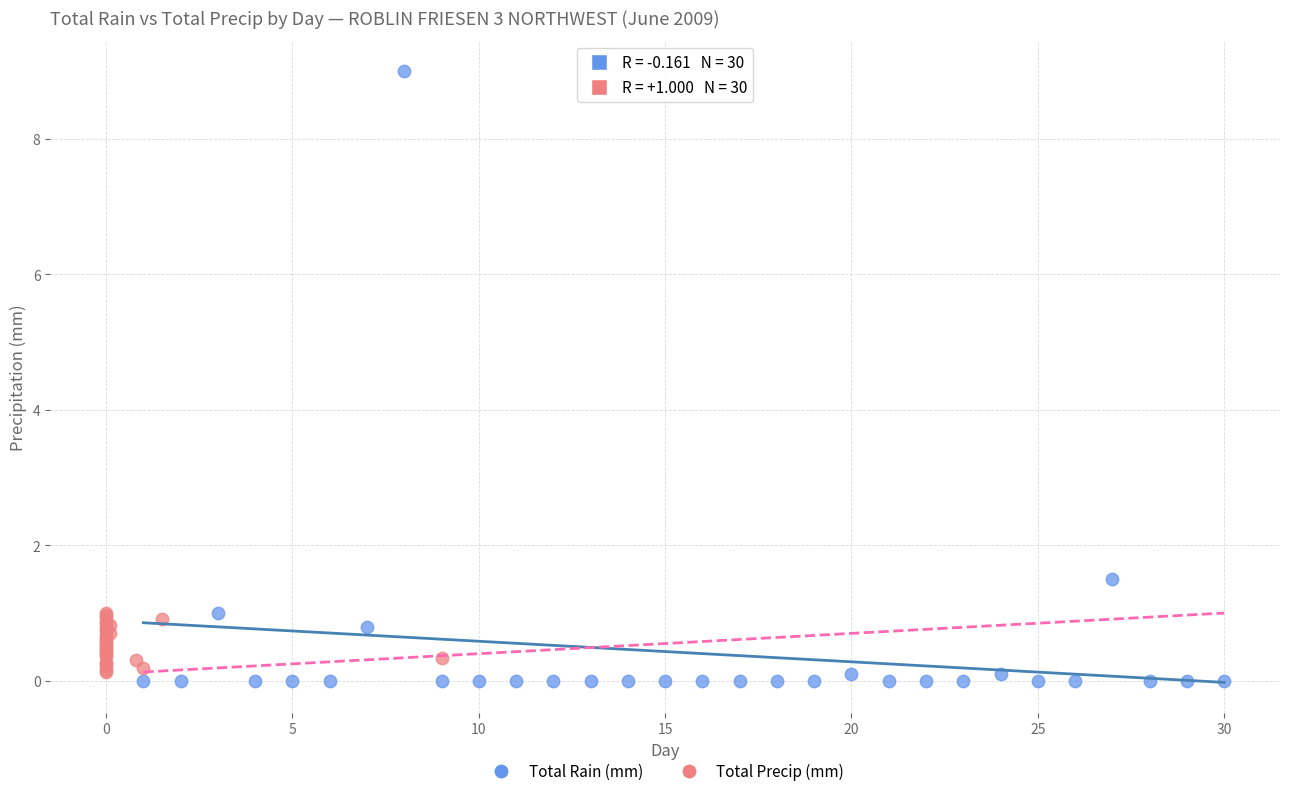

Which series contains the lowest Y value?

Total Rain (mm)